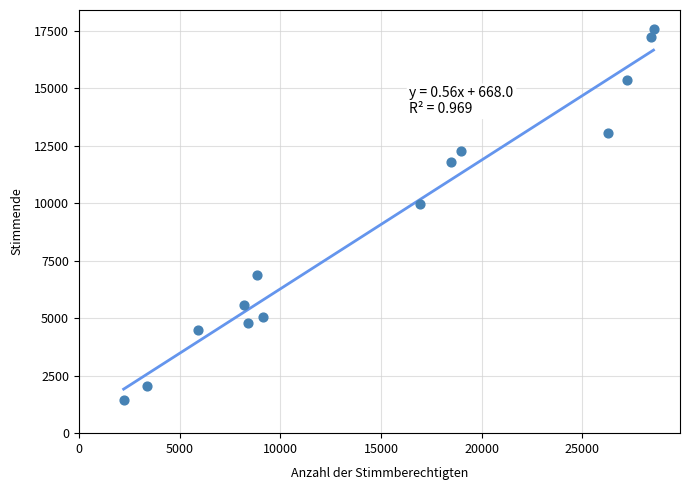

What is the range of X values (max minus min)?

26306